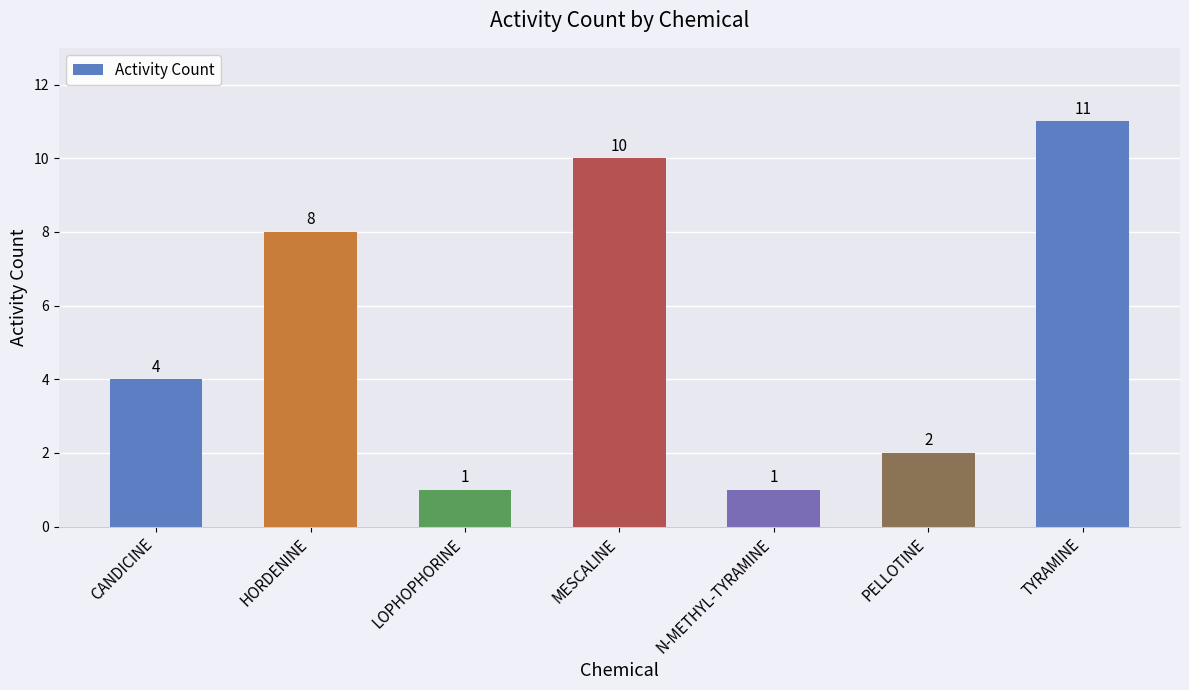

Count the values in the range 1 to 10.

6